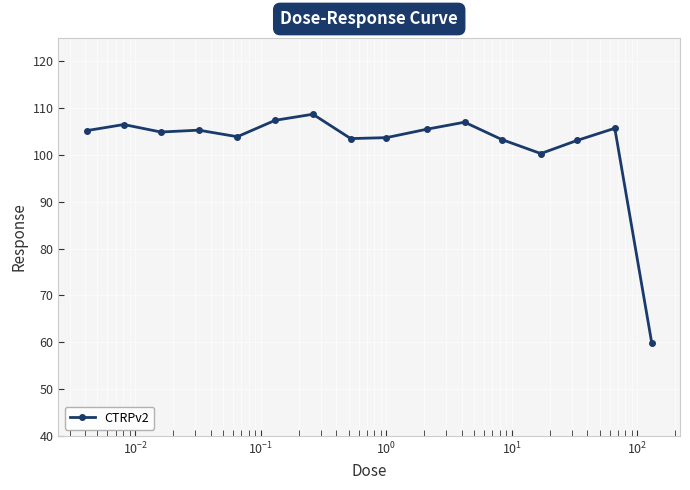

What is the minimum value shown in the chart?

59.9